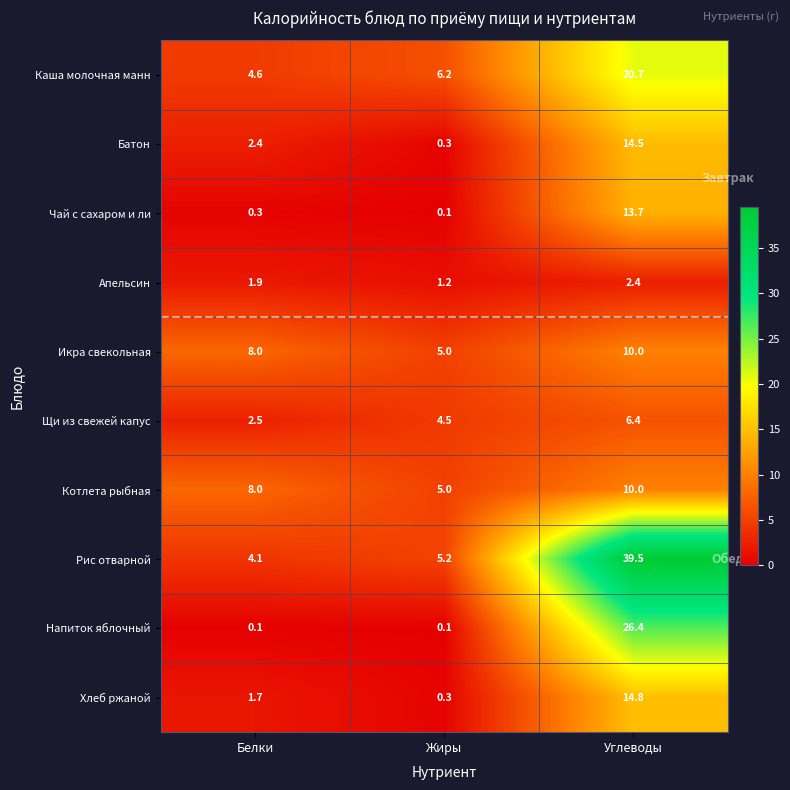

True or false: Батон has a value of 2.4 at Белки.

True